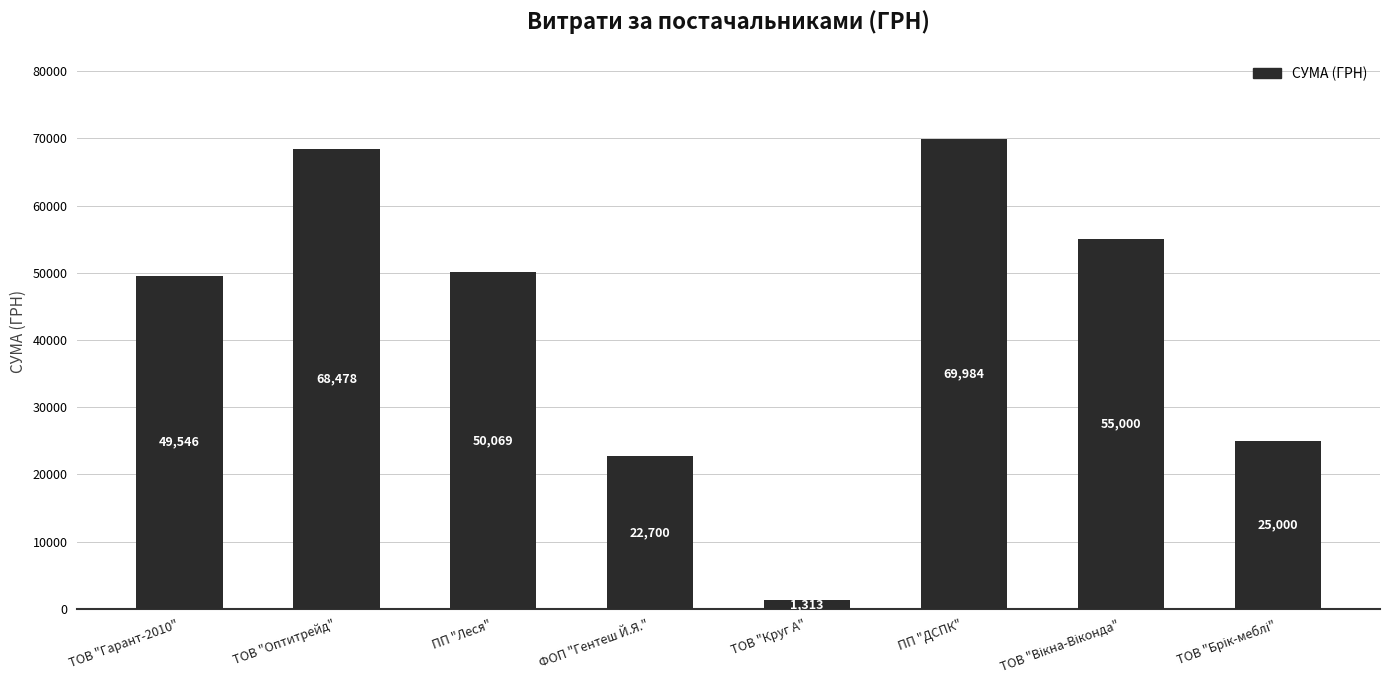

True or false: the data shows 69565.9 at ПП "Леся".

False